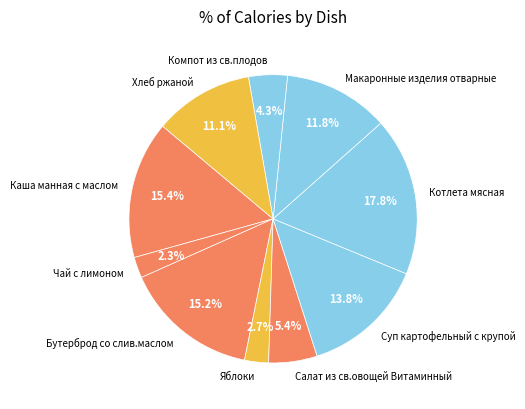

What is the largest slice in the pie chart?

Котлета мясная